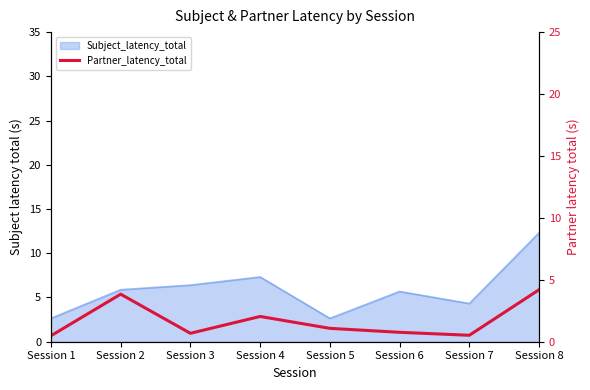

True or false: the data has more than 2 interior local peaks.

False